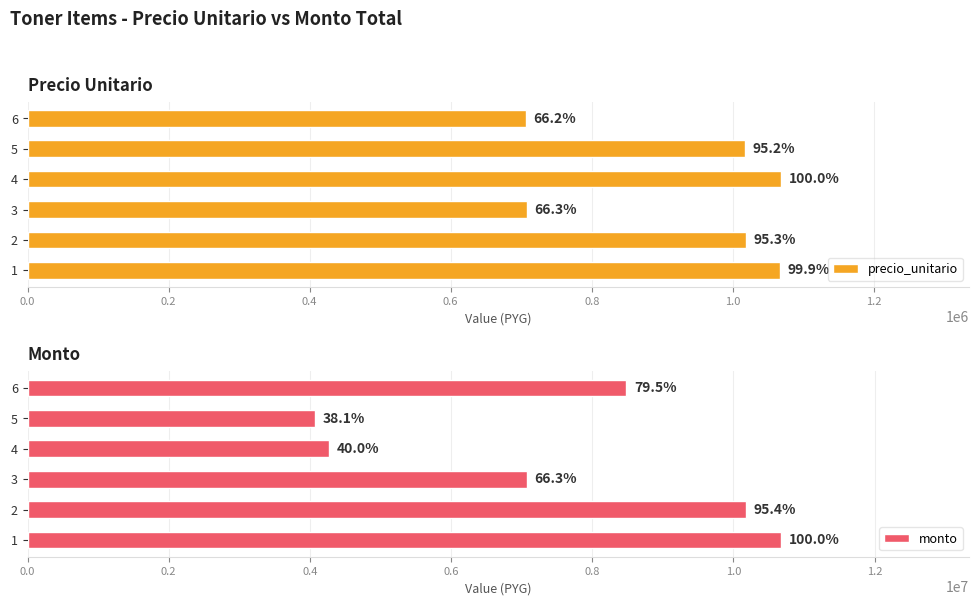

How many bars are there in total?

12